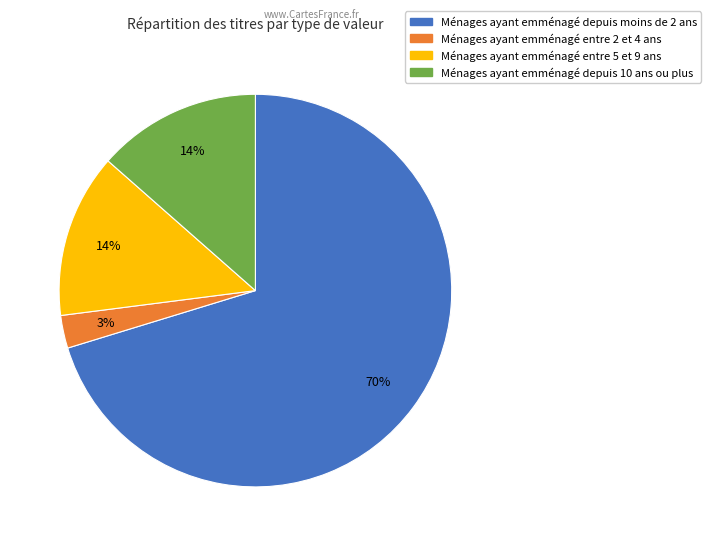

Is there any slice that represents more than half of the pie?

Yes